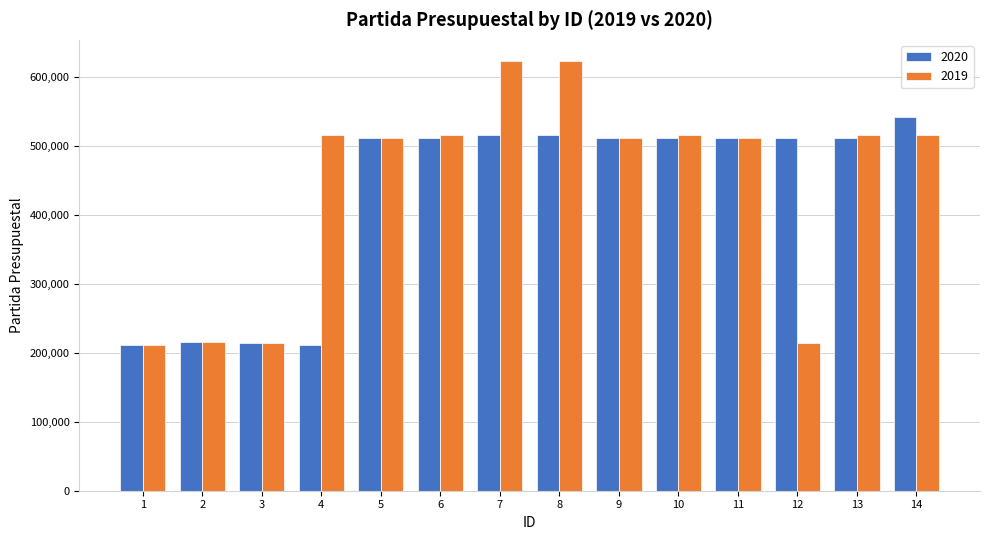

What is the minimum value shown in the chart?

211001